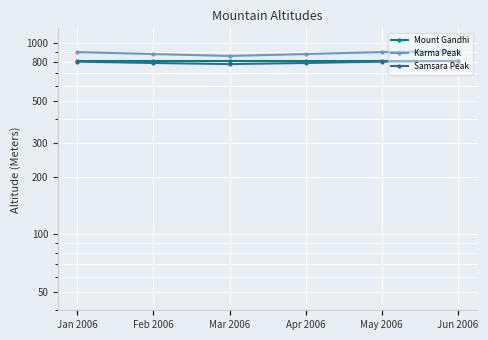

What is the total value across all series at Jun 2006?

2532